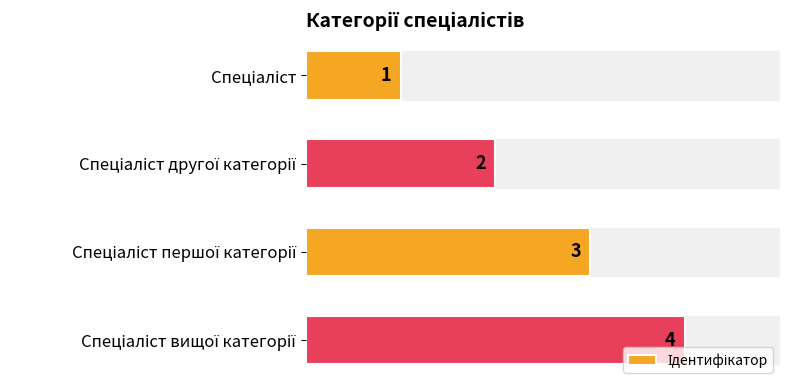

How many values are between 2 and 4?

3